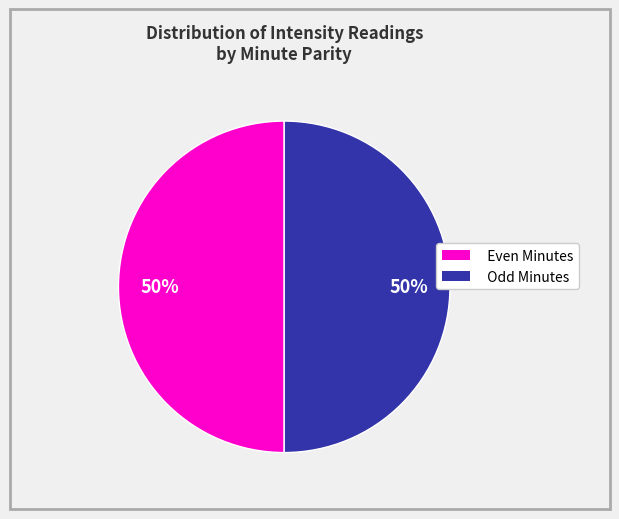

The Odd Minutes slice represents 50% of the pie. True or false?

True